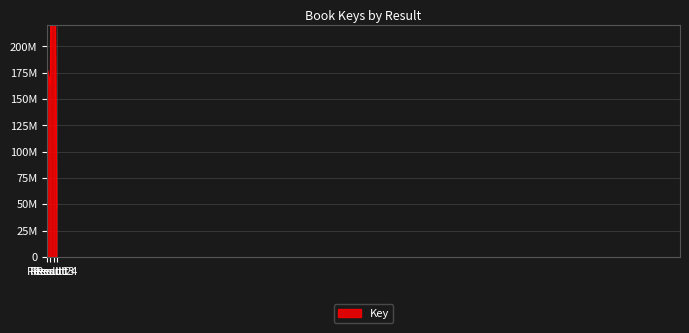

How many data points does each series have?

4